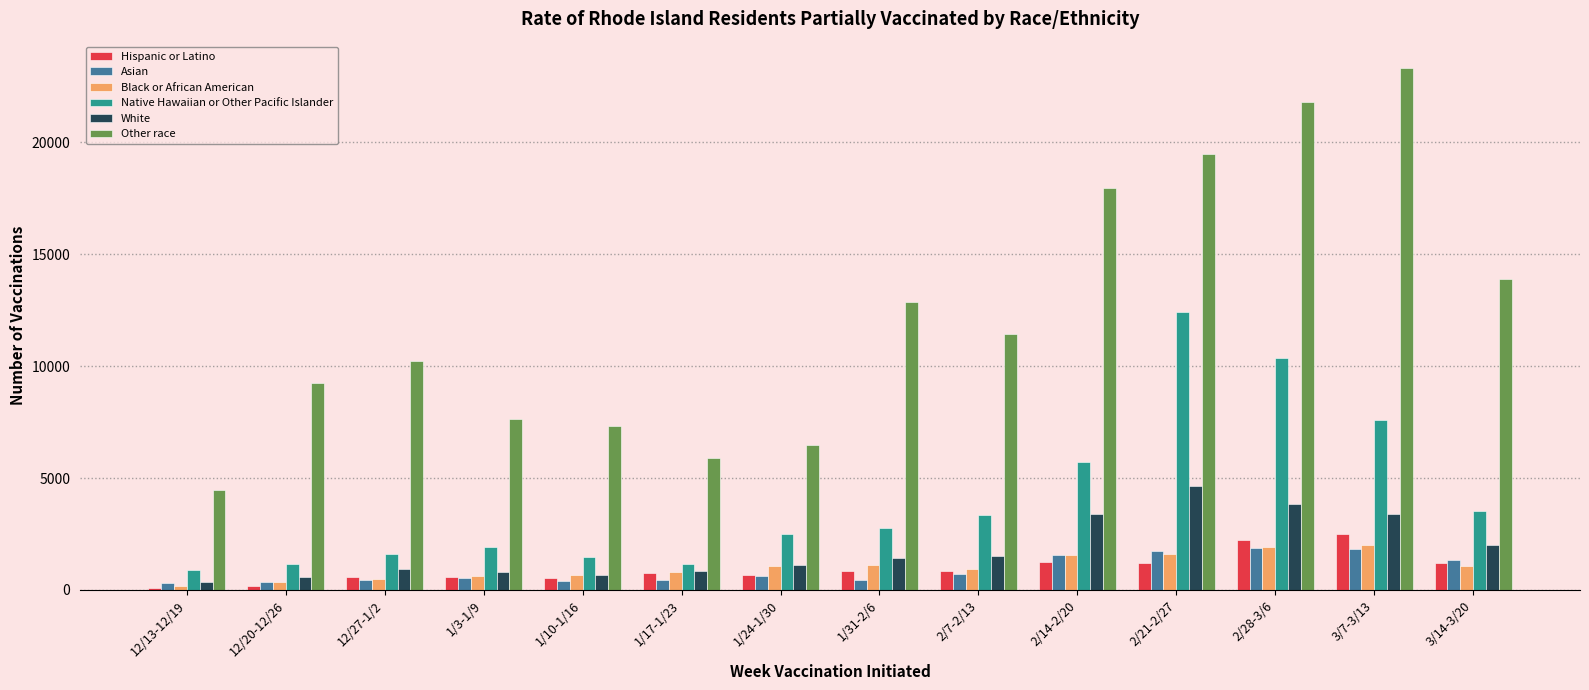

How many groups of bars are there?

14